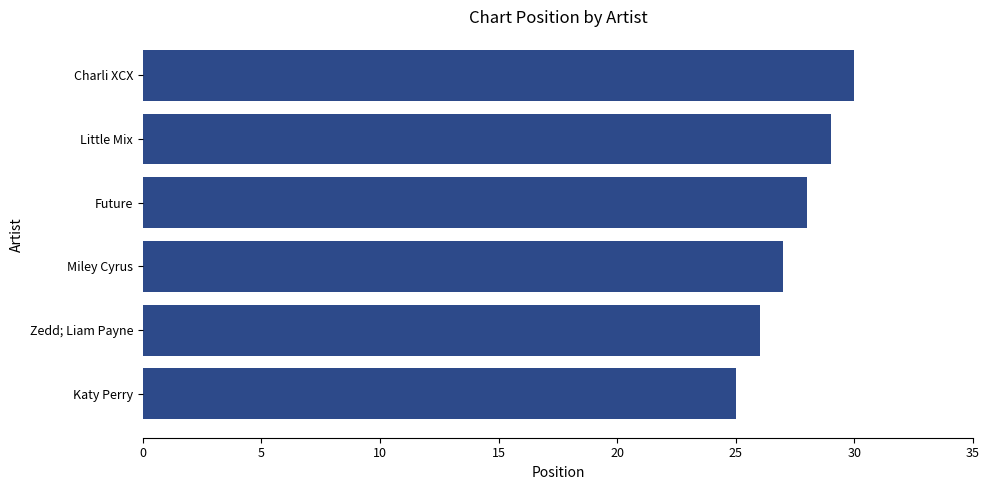

Are the bars grouped side by side (vs. stacked)?

No